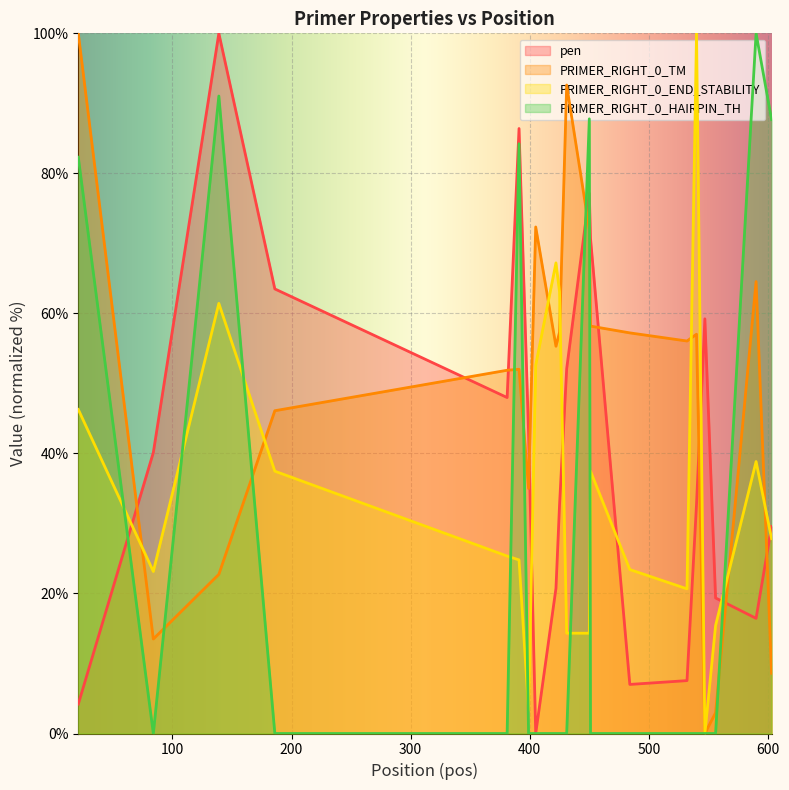

True or false: PRIMER_RIGHT_0_HAIRPIN_TH and PRIMER_RIGHT_0_END_STABILITY cross at least once.

True